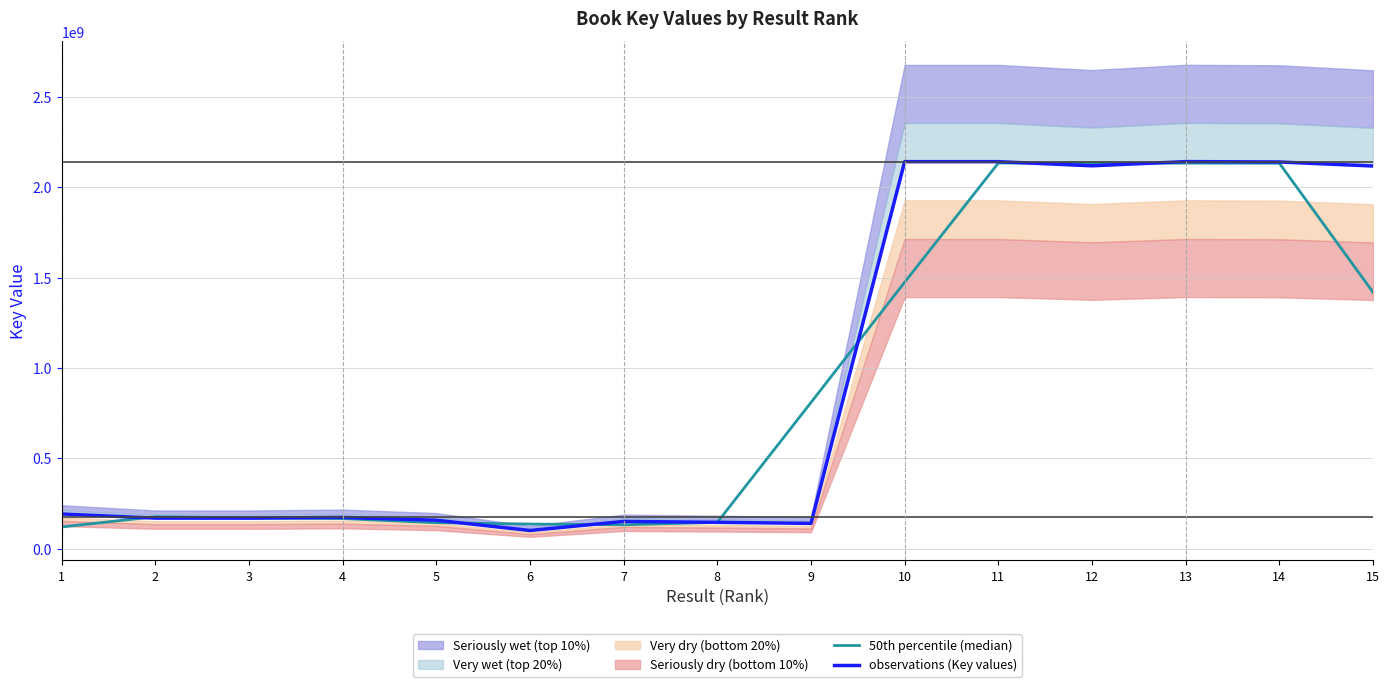

Which has a higher value, 2 or 3?

2